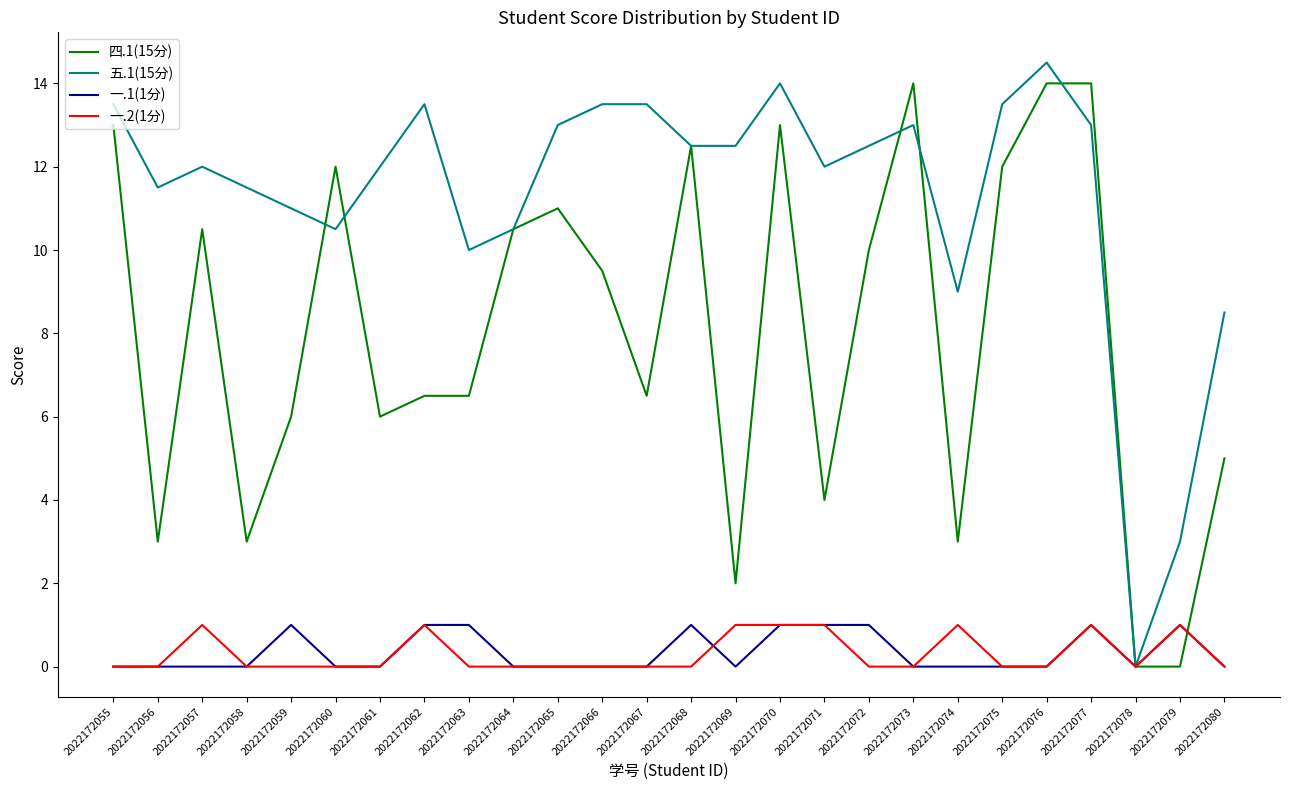

What is the difference between the highest and lowest values at 2022172063?

10.0